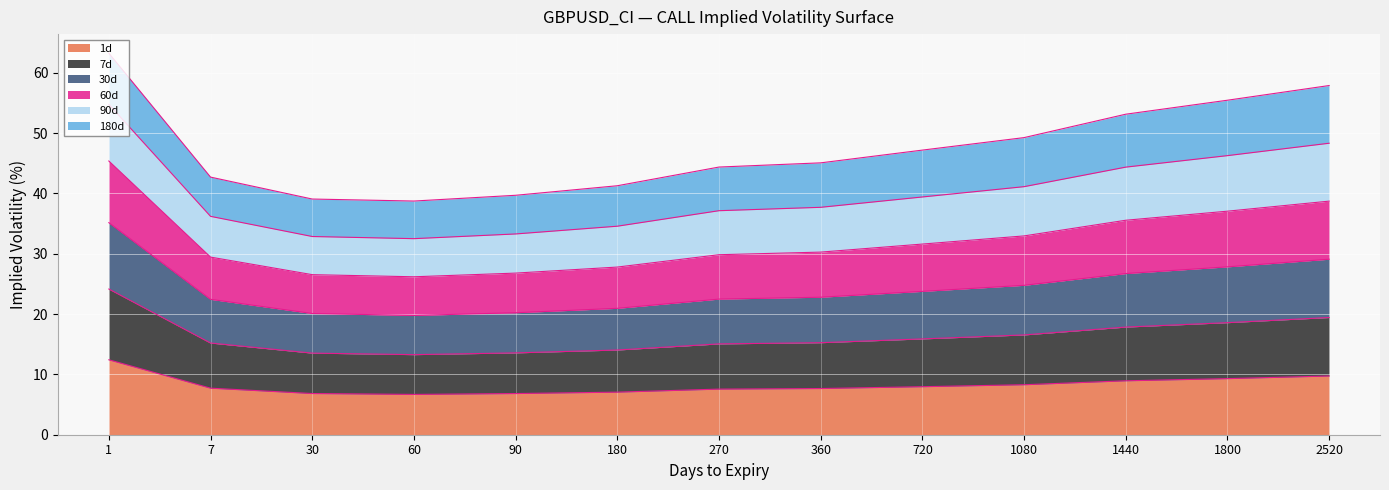

True or false: 30d and 60d intersect in this chart.

False